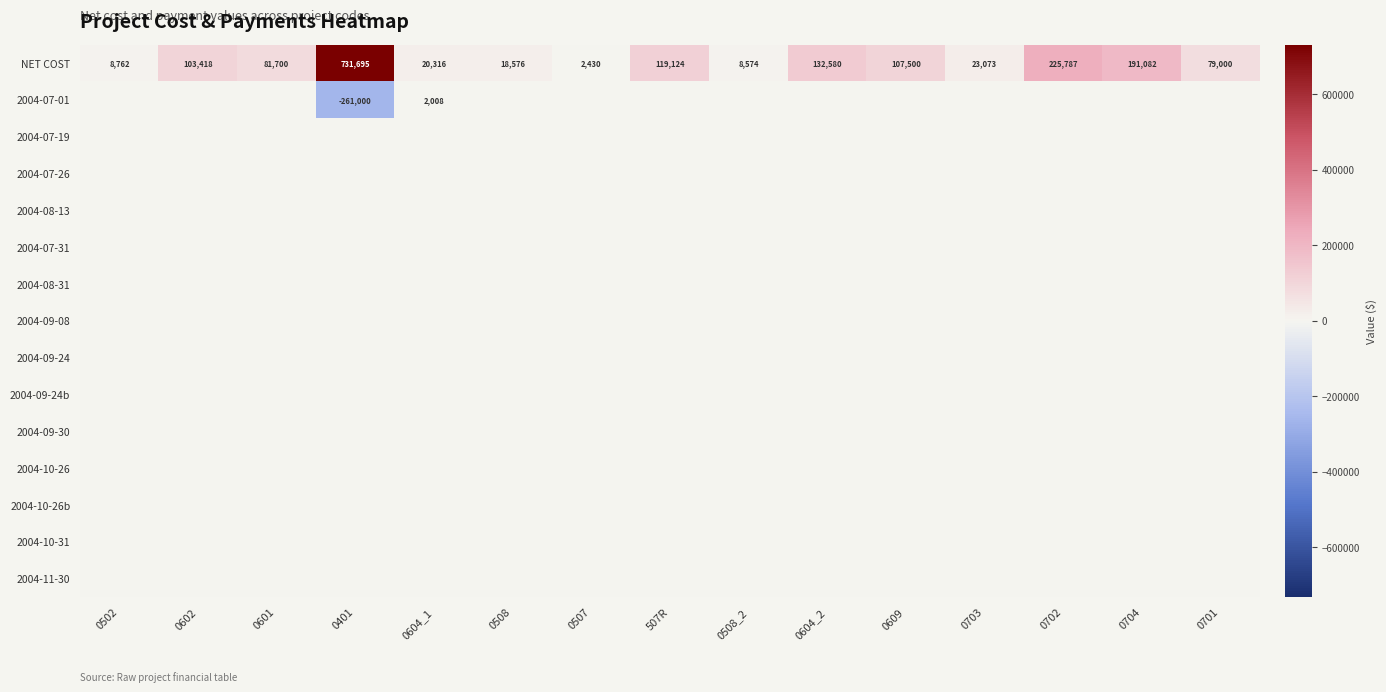

Which has a higher value, 0604_2 or 0609?

0604_2